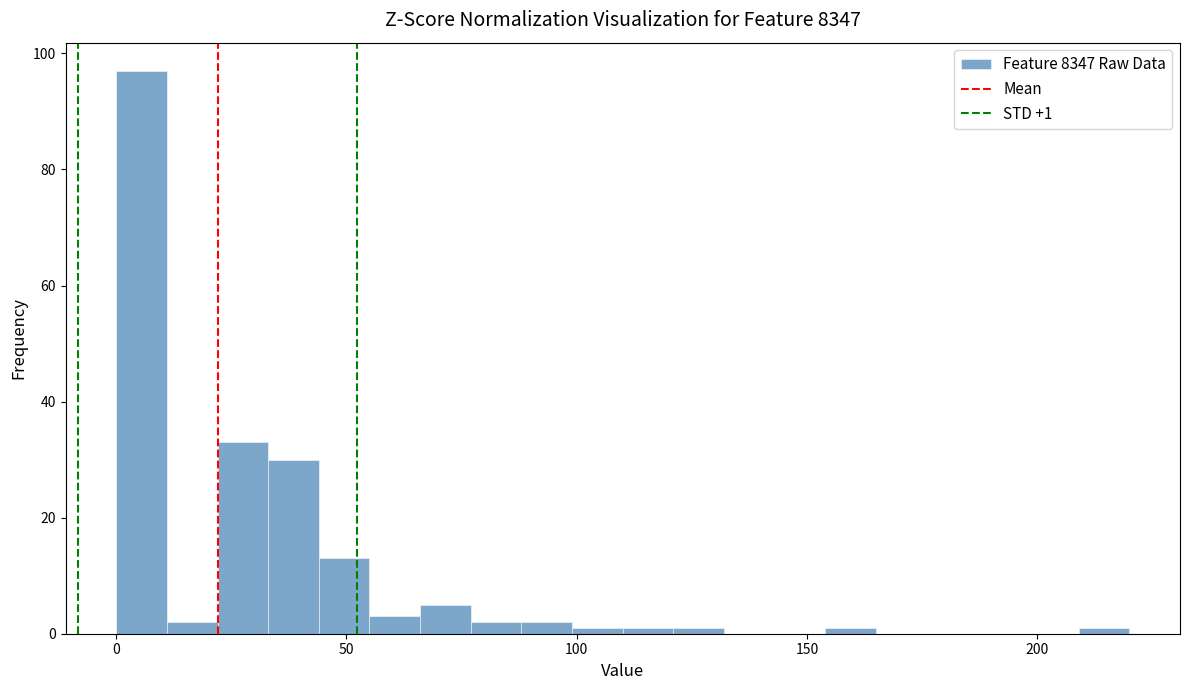

Around what value on the x-axis is the tallest bar? Give the approximate position of its centre, as read against the axis.

5